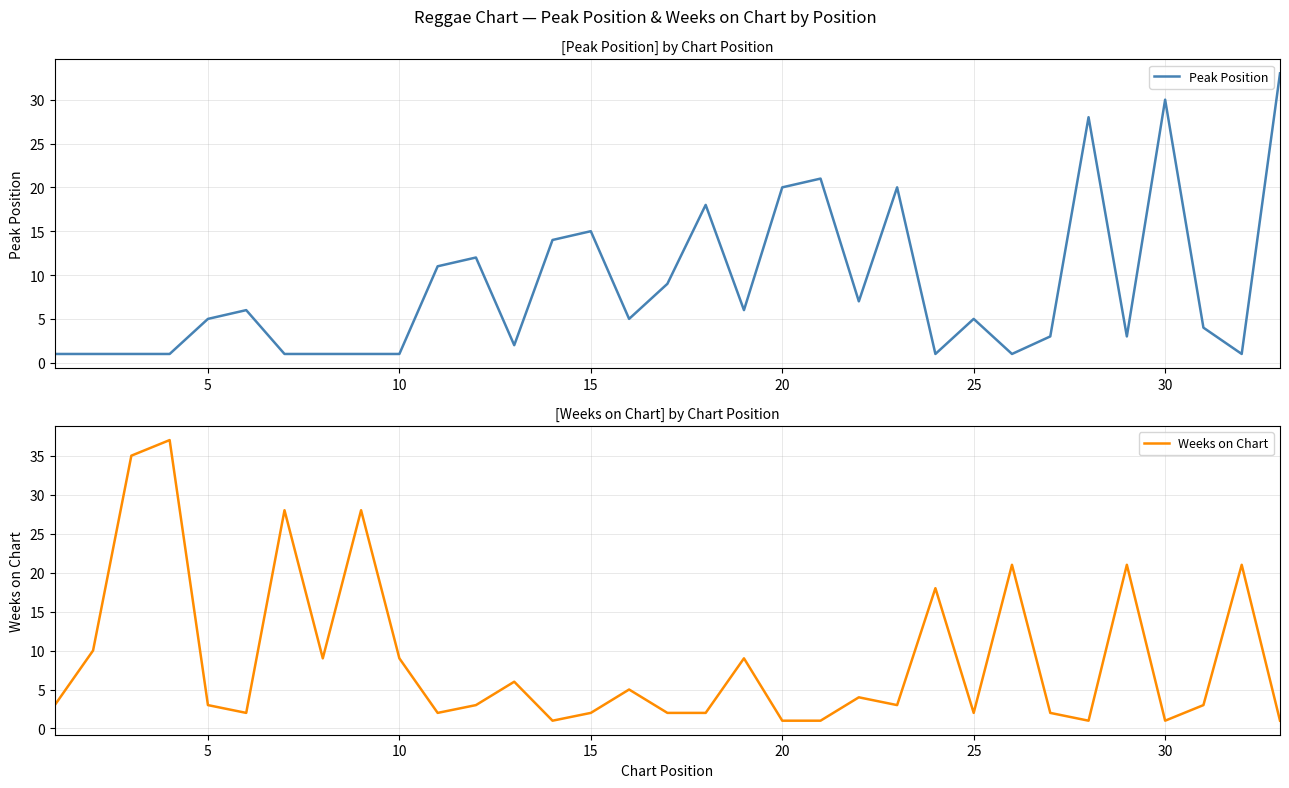

True or false: Peak Position has more than 0 interior local peaks.

True